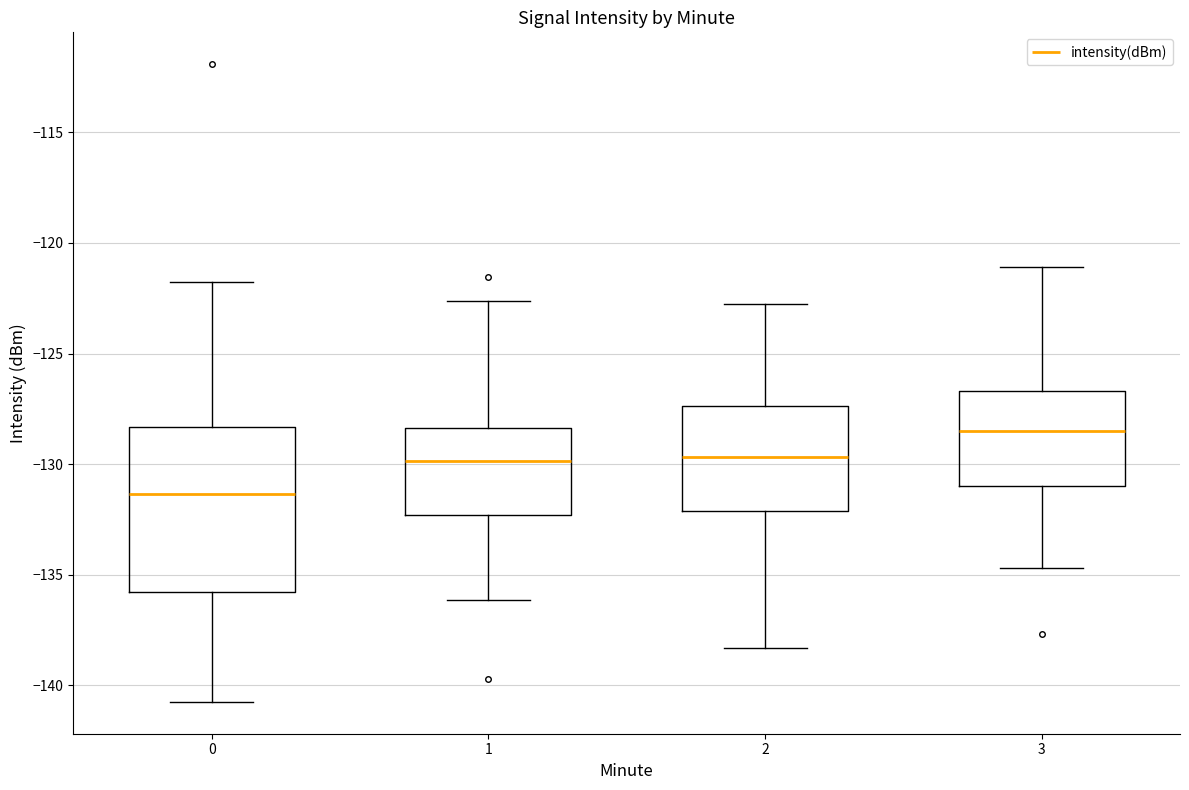

Reading left to right, transcribe this box plot: for each box, give where its median line is, the range the box spans, and where its two whiskers end, as read against the y-axis. The values are not printed on the chart, so give them approximately, as read against the axis.

0: median -131.5, box -136.0 to -128.5, whiskers -140.5 to -122.0
1: median -130.0, box -132.5 to -128.5, whiskers -136.0 to -122.5
2: median -129.5, box -132.0 to -127.5, whiskers -138.5 to -123.0
3: median -128.5, box -131.0 to -126.5, whiskers -134.5 to -121.0